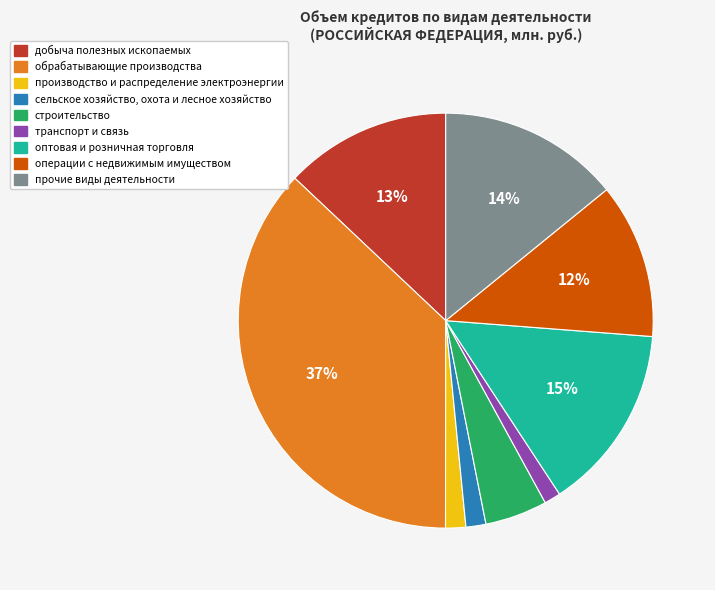

What percentage is the прочие виды деятельности slice, to the nearest percent?

14%